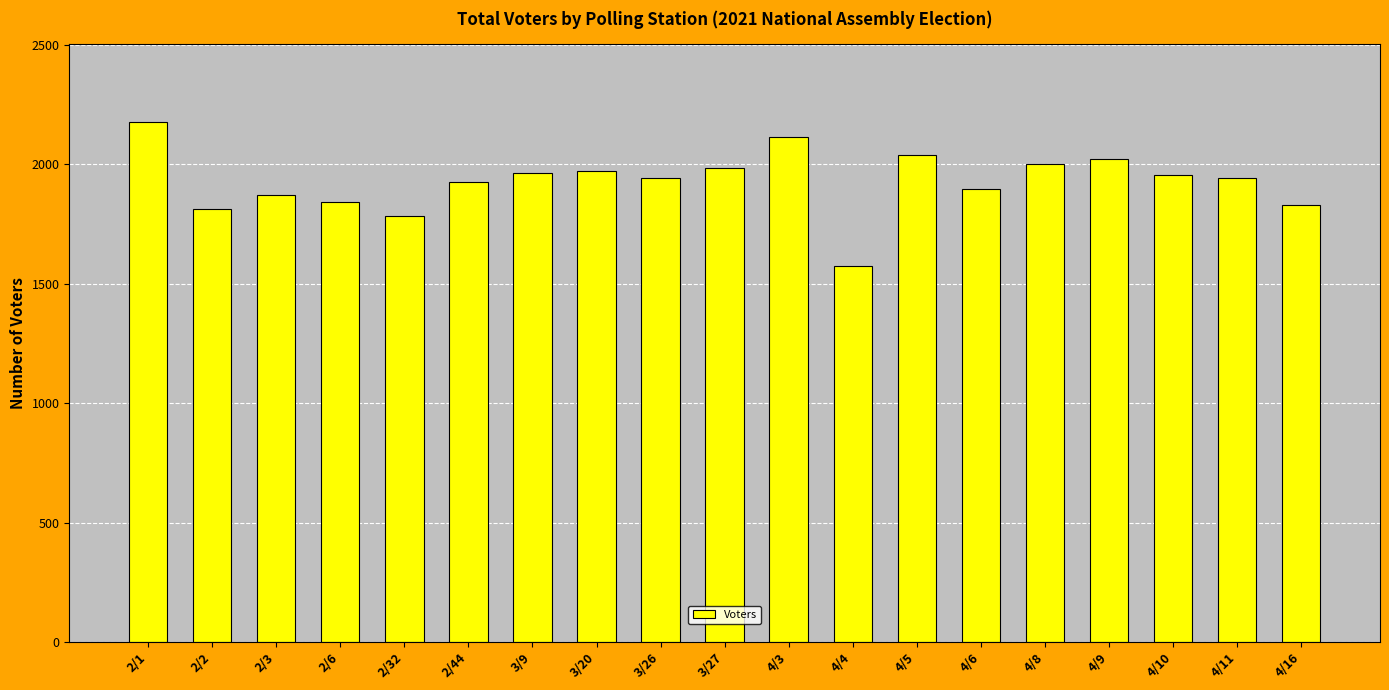

How many distinct data groups are displayed?

1